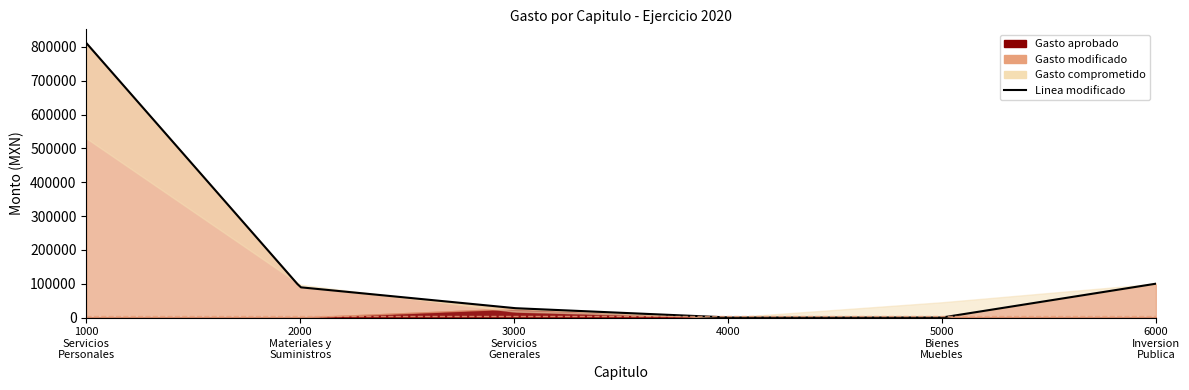

True or false: Gasto comprometido and Gasto devengado cross at least once.

False